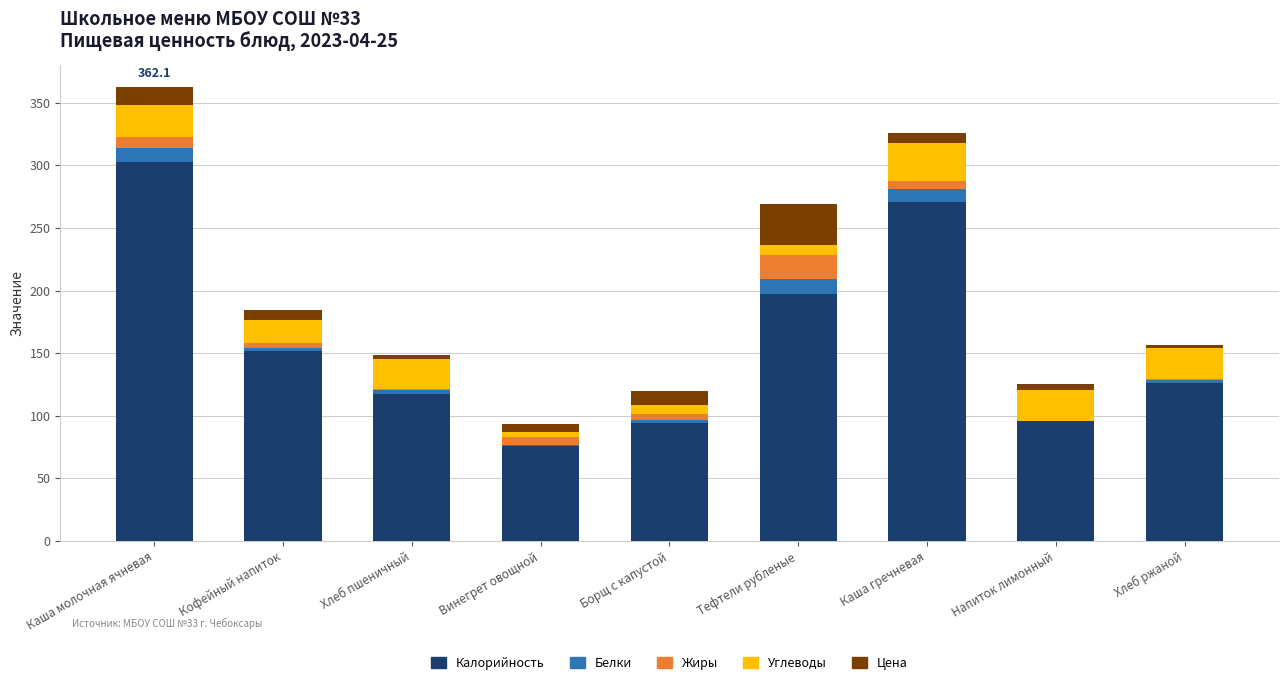

What is the highest value of the Калорийность series?

303.0